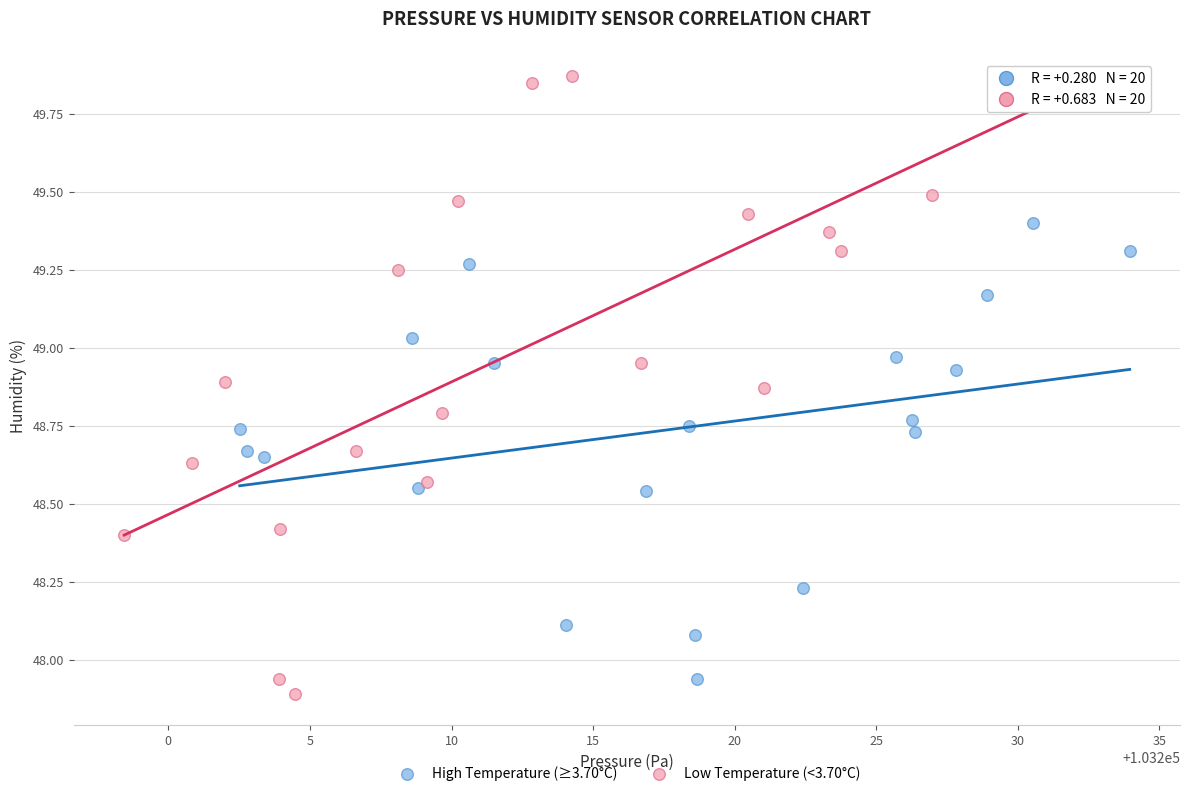

Which series contains the highest Y value?

Low Temperature (<3.70°C)